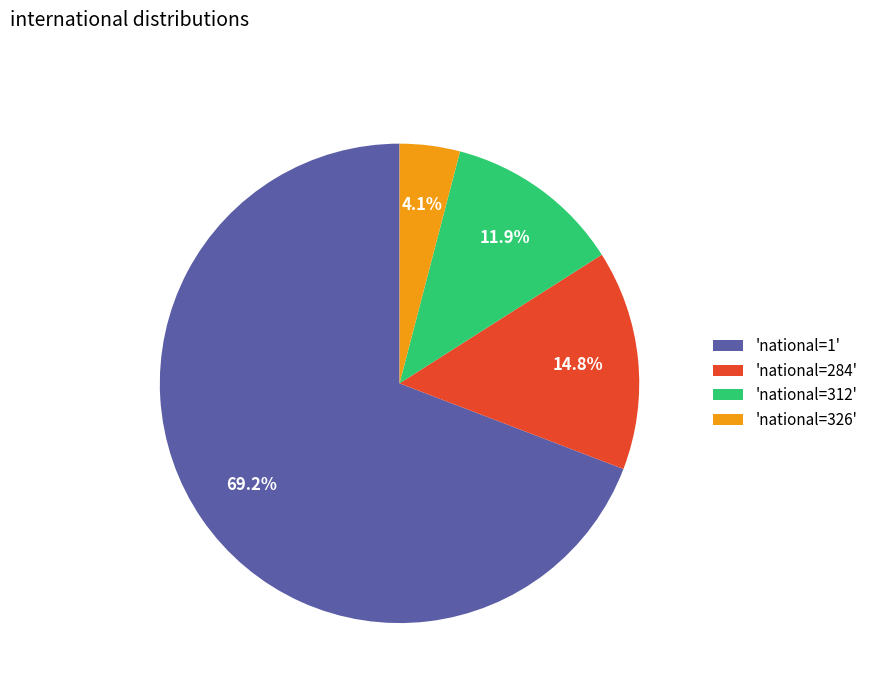

What portion of the pie excludes 'national=284'?

85.2%